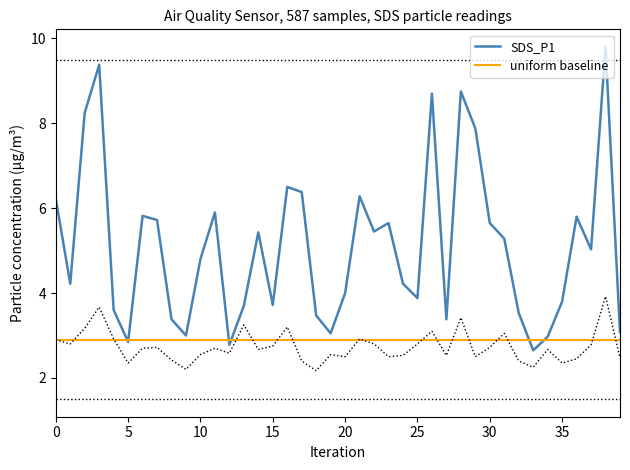

Which category has the lowest value in the SDS_P1 series?

33